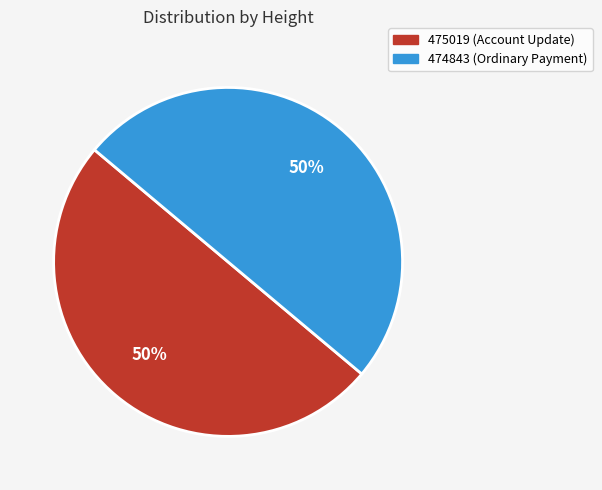

Do 475019 (Account Update) and 474843 (Ordinary Payment) together represent more than half of the pie?

Yes